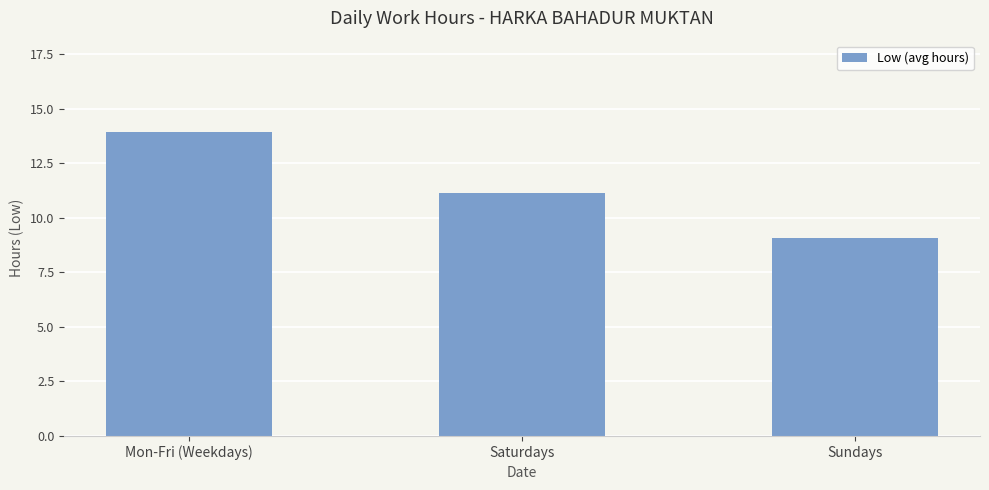

Reading left to right, what are all the values shown in this chart?

Mon-Fri (Weekdays)=13.9	Saturdays=11.1	Sundays=9.1